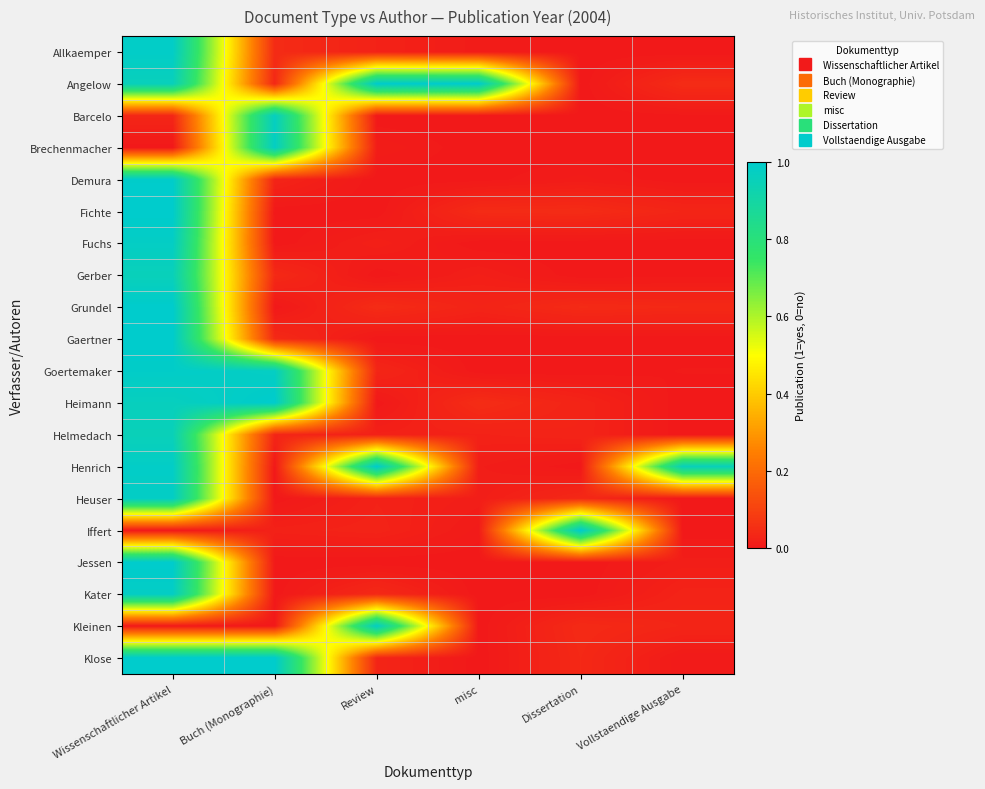

Which category has the highest value across all series?

Review